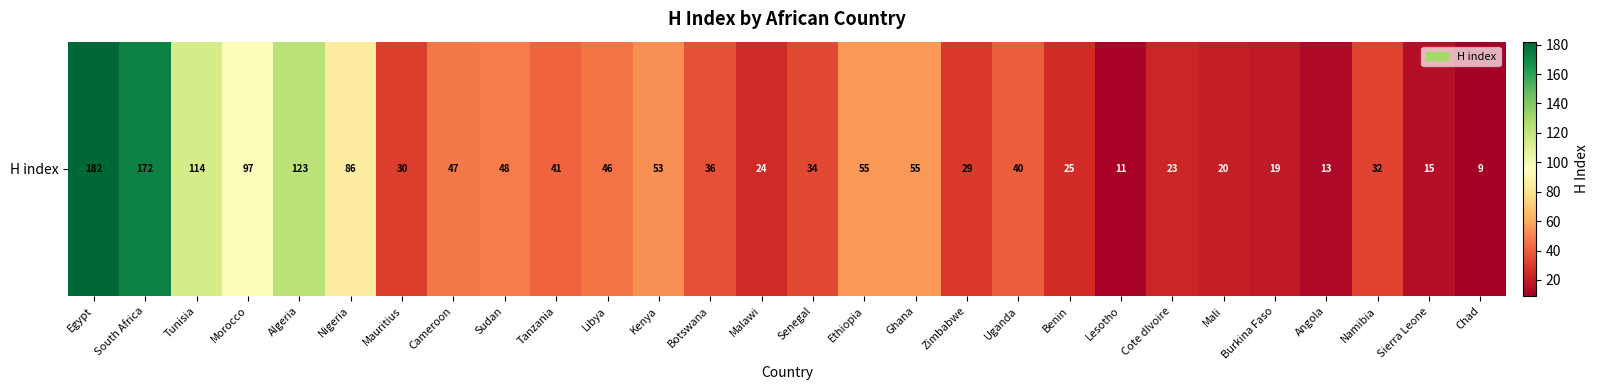

What is the sum of the values at Malawi and Libya?

70